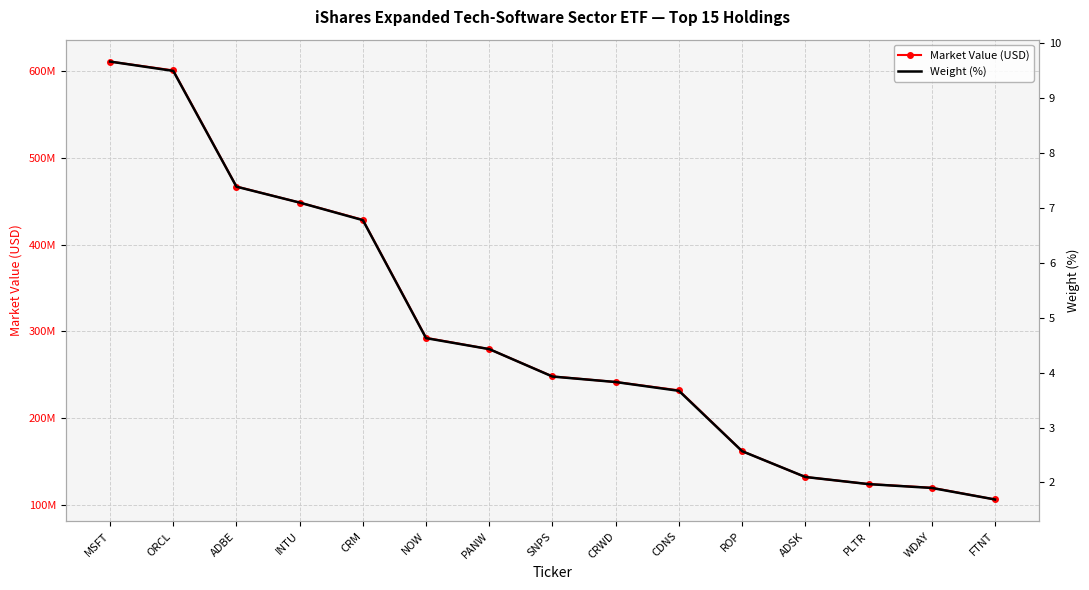

Between INTU and NOW, which series saw the biggest shift?

Market Value (USD)